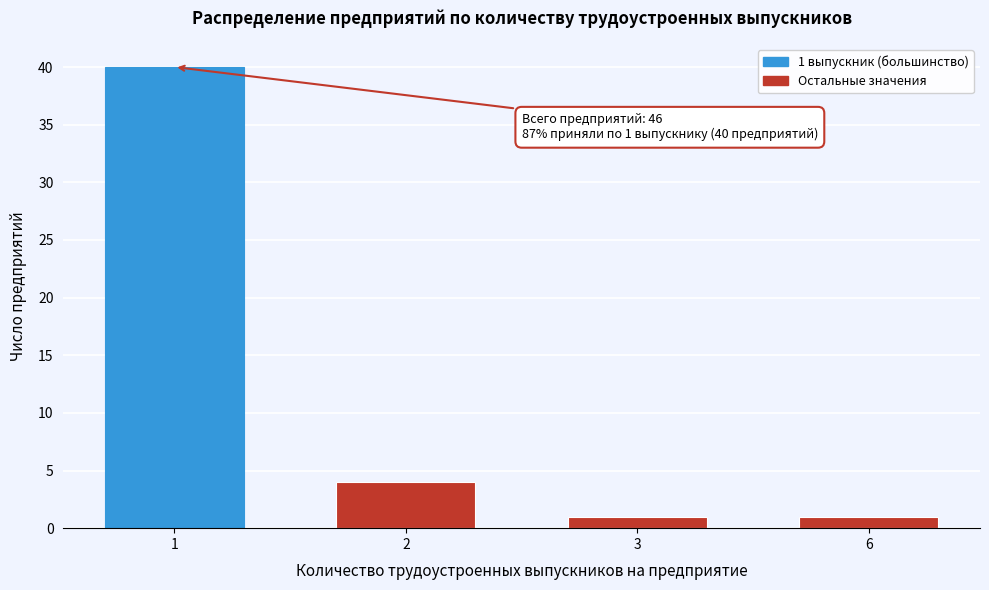

Reading left to right, what are all the values shown in this chart?

40	4	1	1